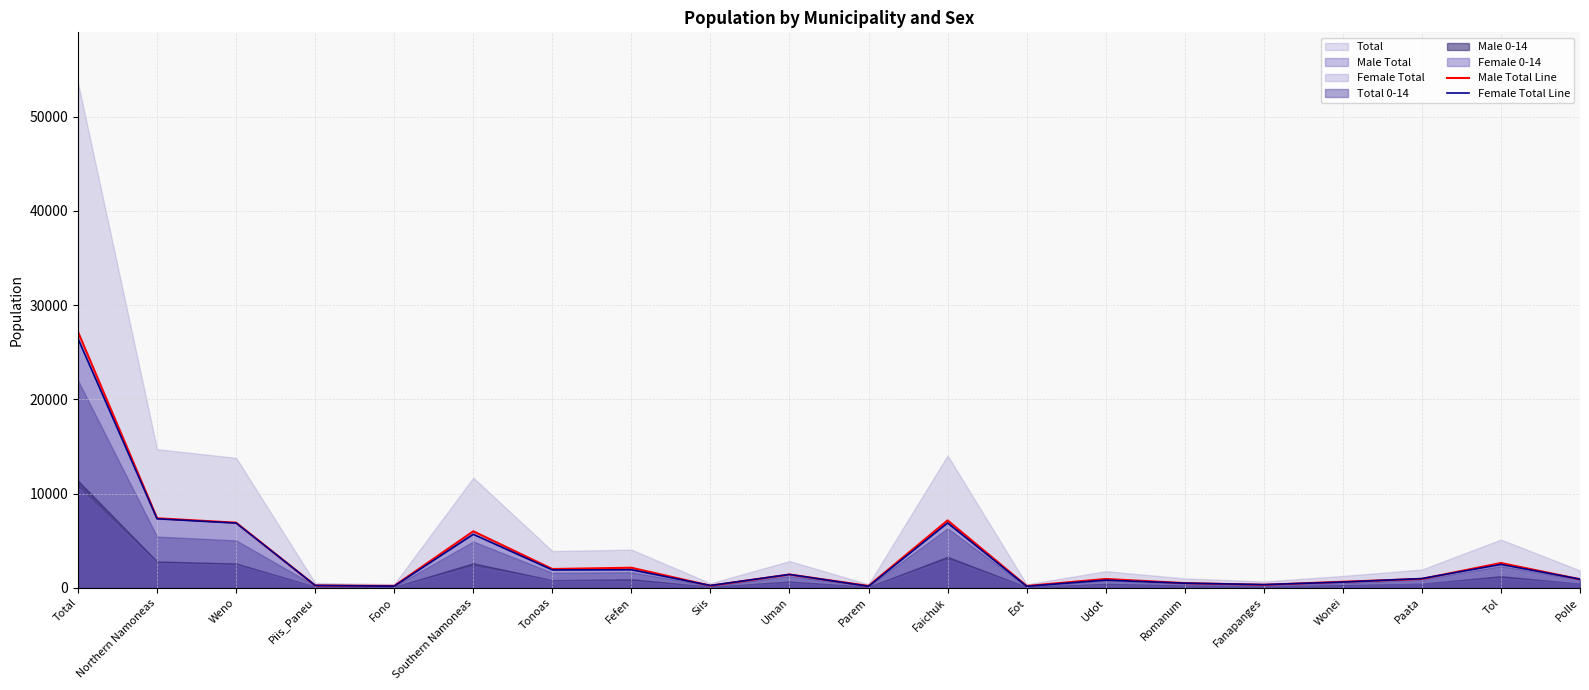

What is the average value of the Male Total Line series?

3414